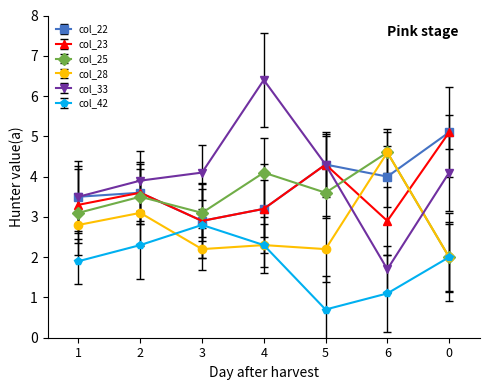

How many intersections are there between col_25 and col_33?

2